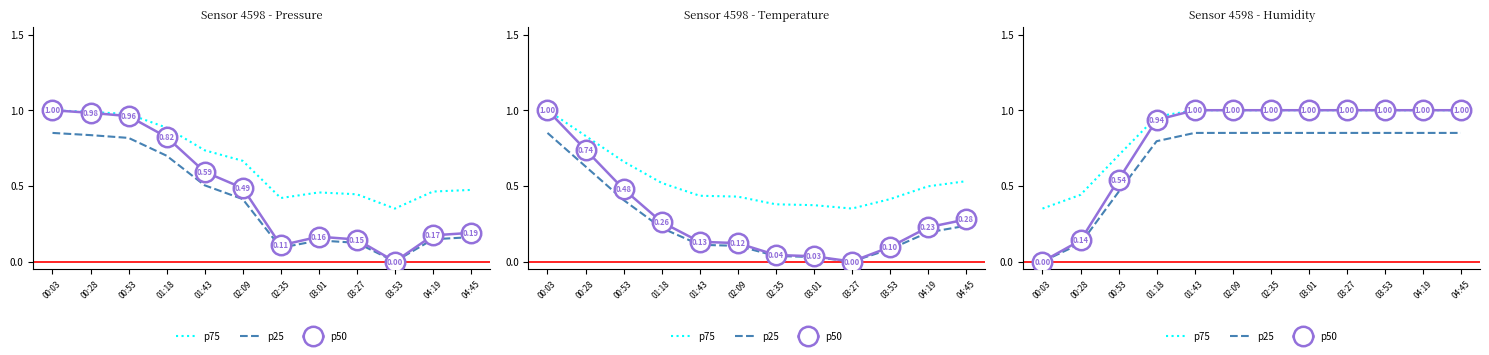

How many positive values does the p50 series have?

11